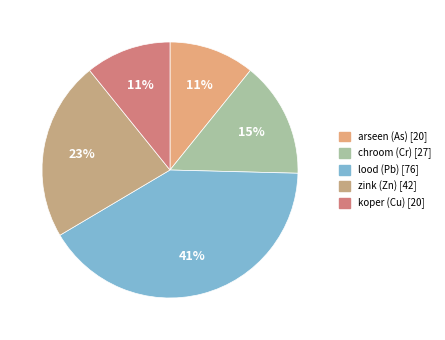

What is the change in value from chroom (Cr) to lood (Pb)?

+49